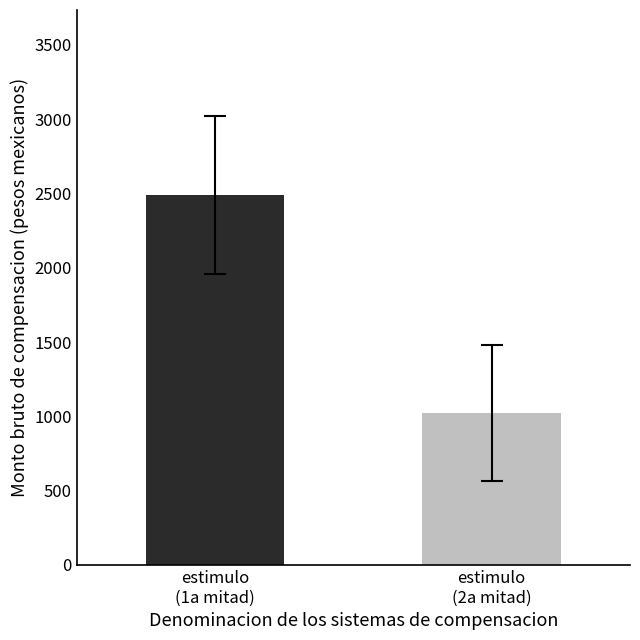

What is the greatest value displayed?

2489.5